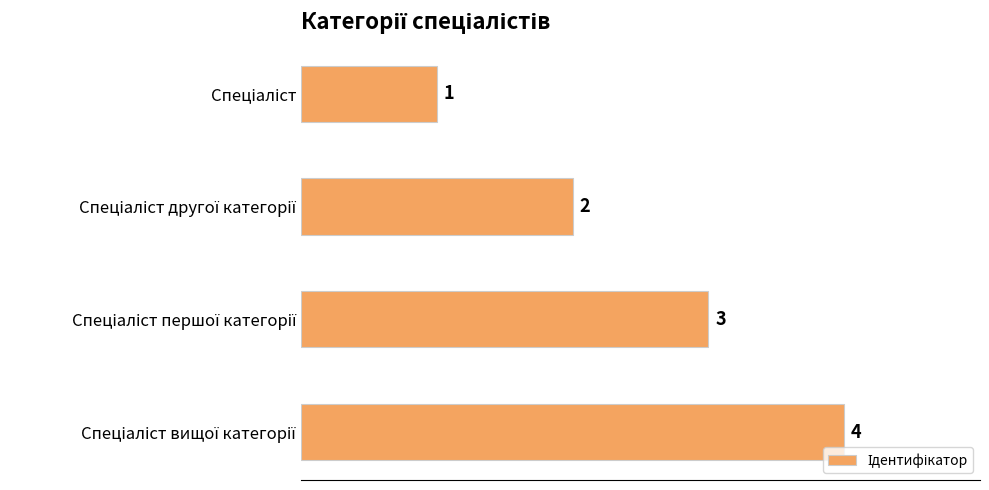

What is the value of the 2nd bar from the top?

2